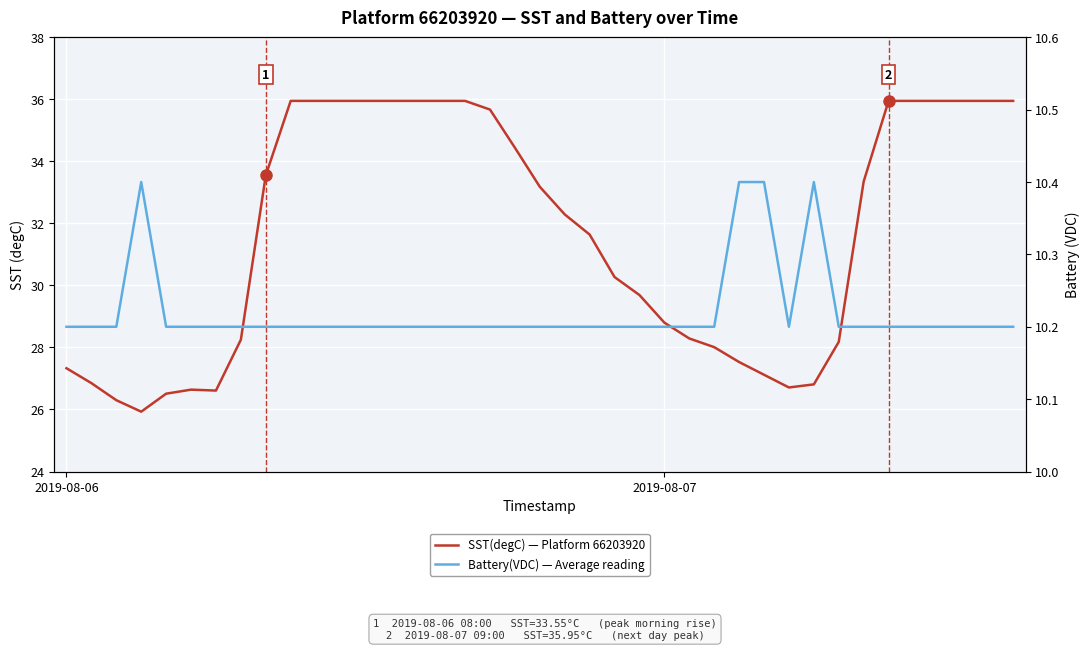

Which series has the largest total across all categories?

SST(degC) — Platform 66203920